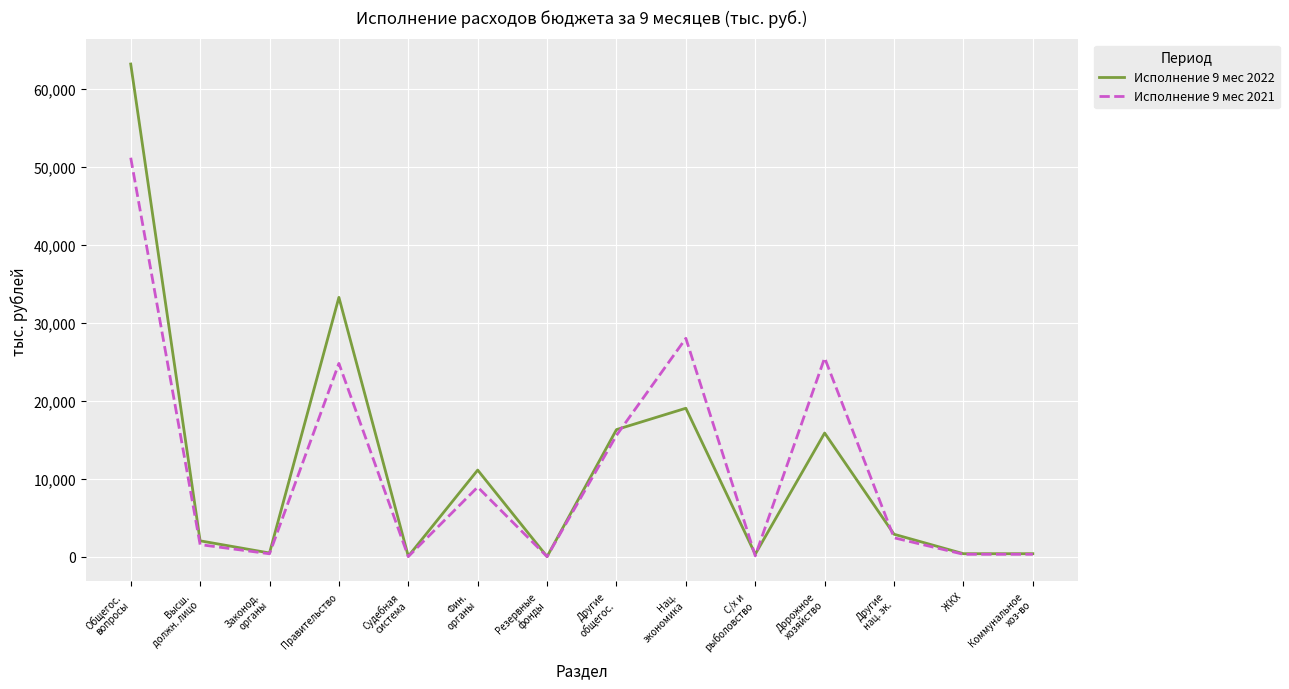

Does the chart have visible grid lines?

Yes